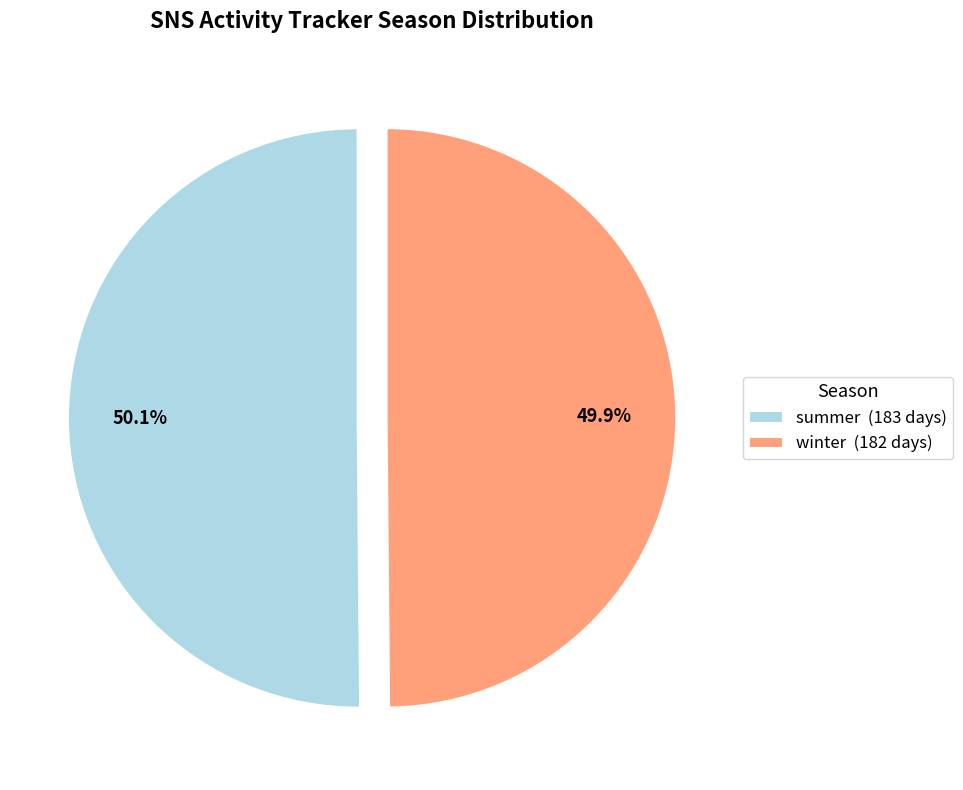

To the nearest percent, what is the combined percentage of summer and winter?

100%